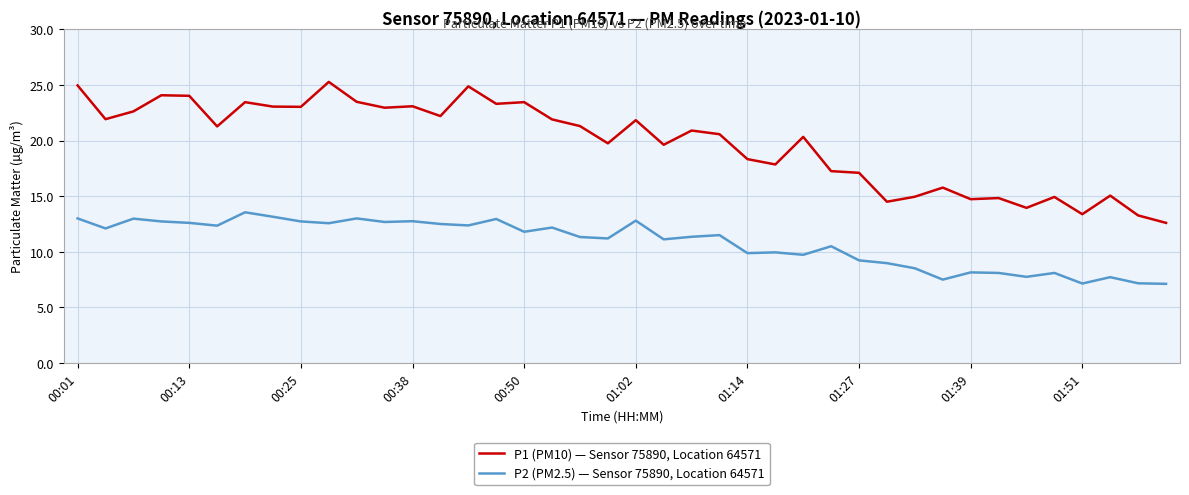

What is the lowest value of the P1 (PM10) — Sensor 75890, Location 64571 series?

12.6